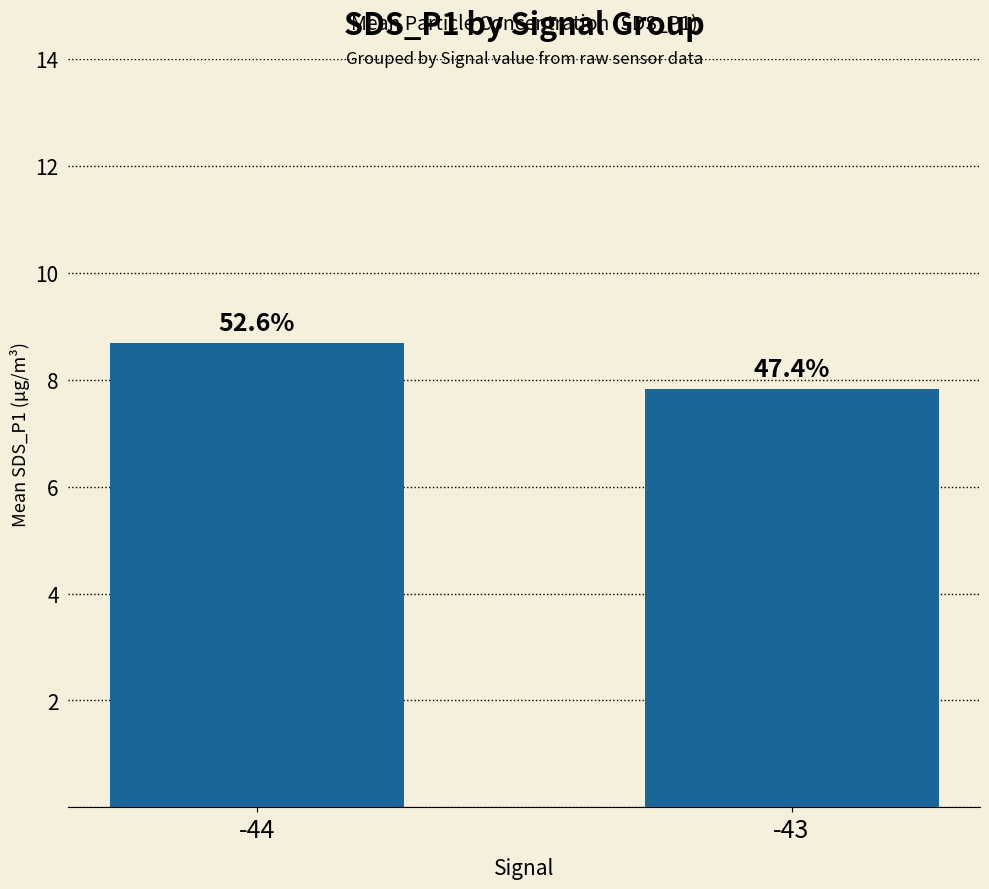

The value at -44 is 8.7. True or false?

True